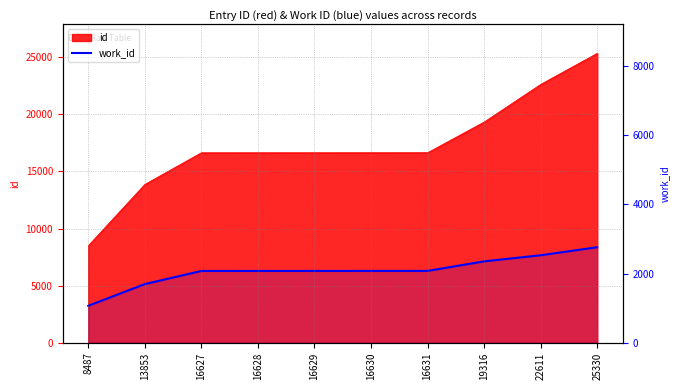

Is it true that the value at 8487 is 4831?

False